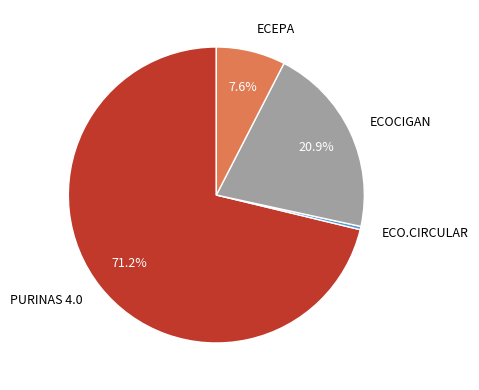

To the nearest percent, what is the average slice percentage?

25%